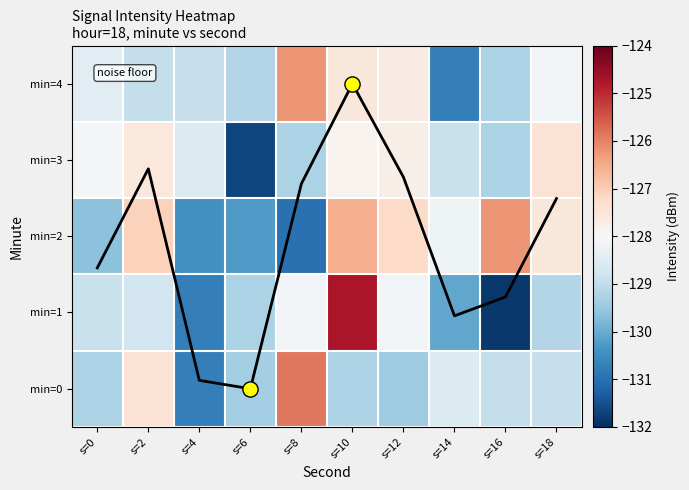

Is it true that min=3 equals -129.3 at s=8?

True